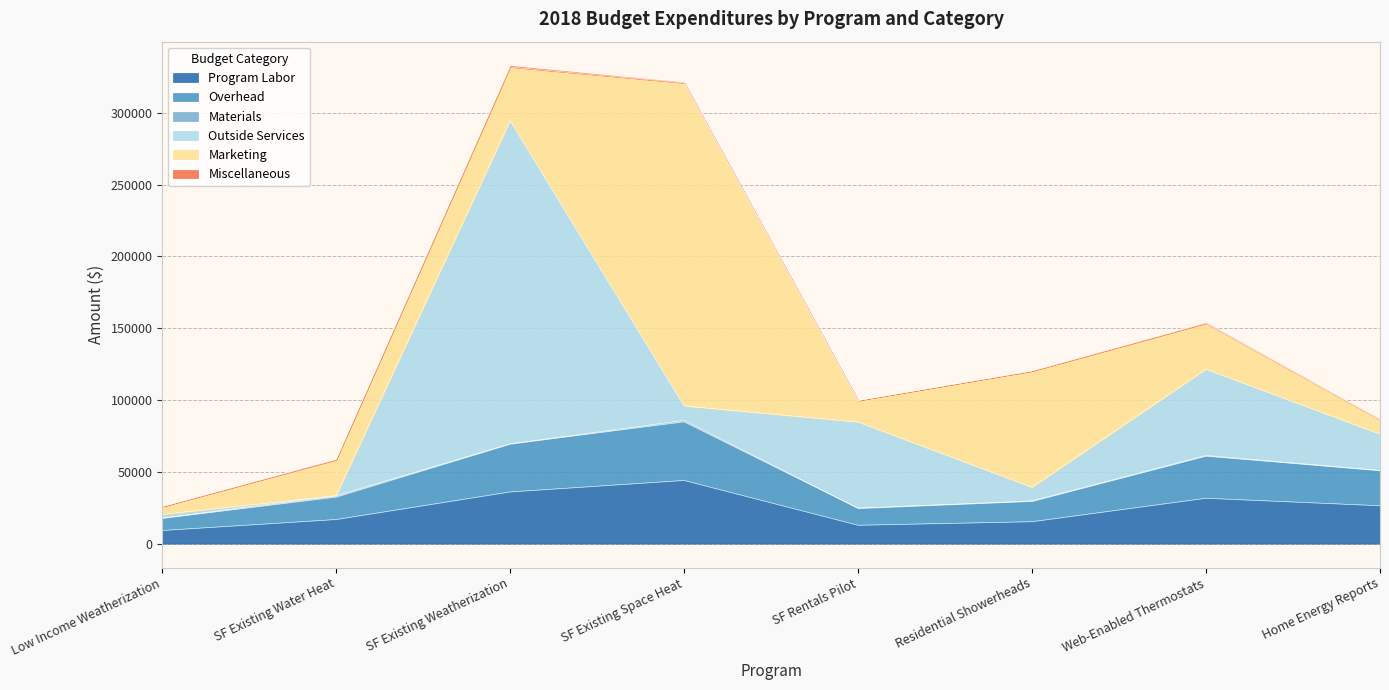

Between which two adjacent categories do Outside Services and Materials first intersect?

Low Income Weatherization and SF Existing Water Heat